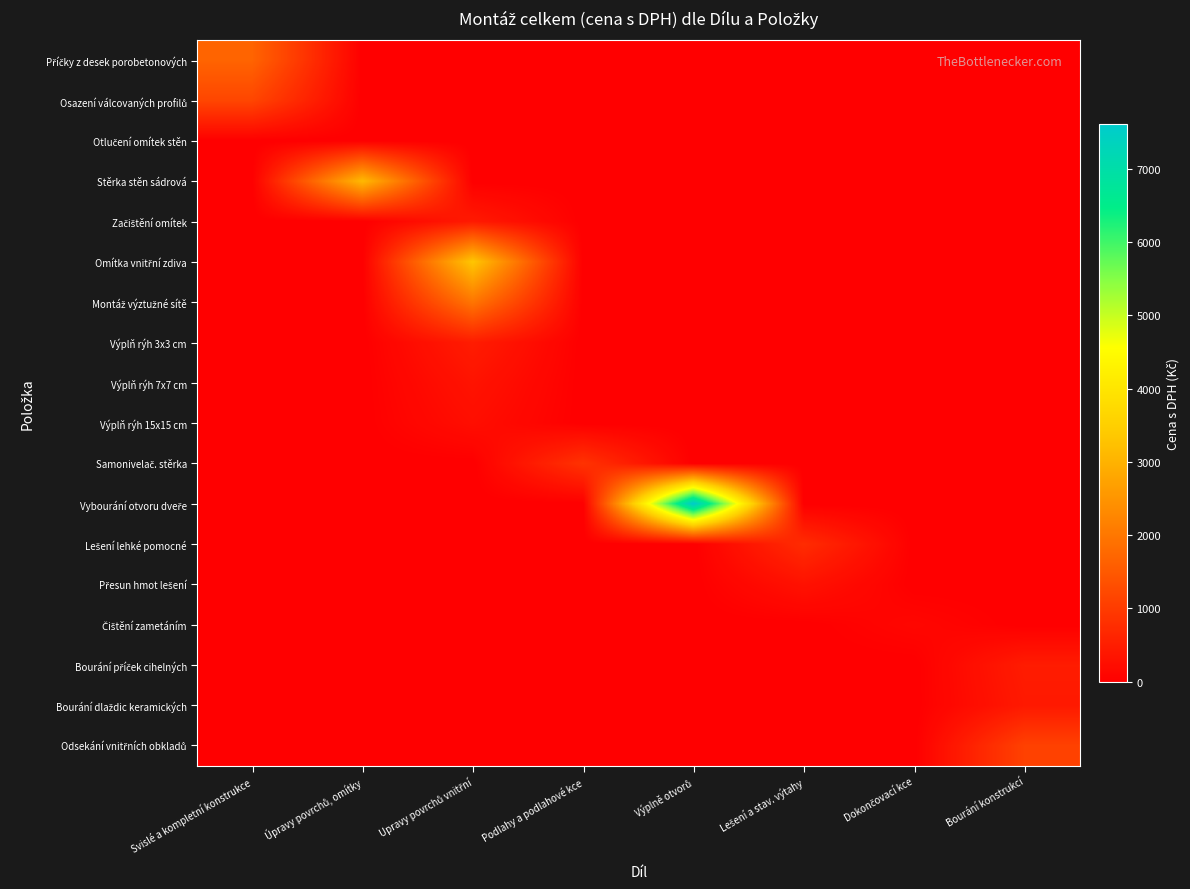

Which category has the highest value across all series?

Výplně otvorů